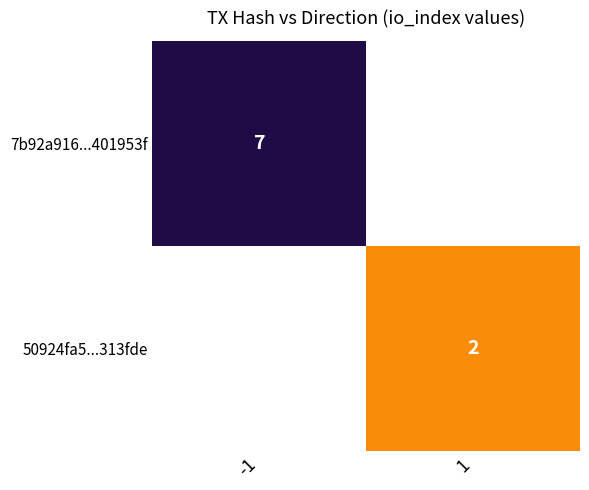

The value of 50924fa5...313fde at 1 is 3.3. True or false?

False